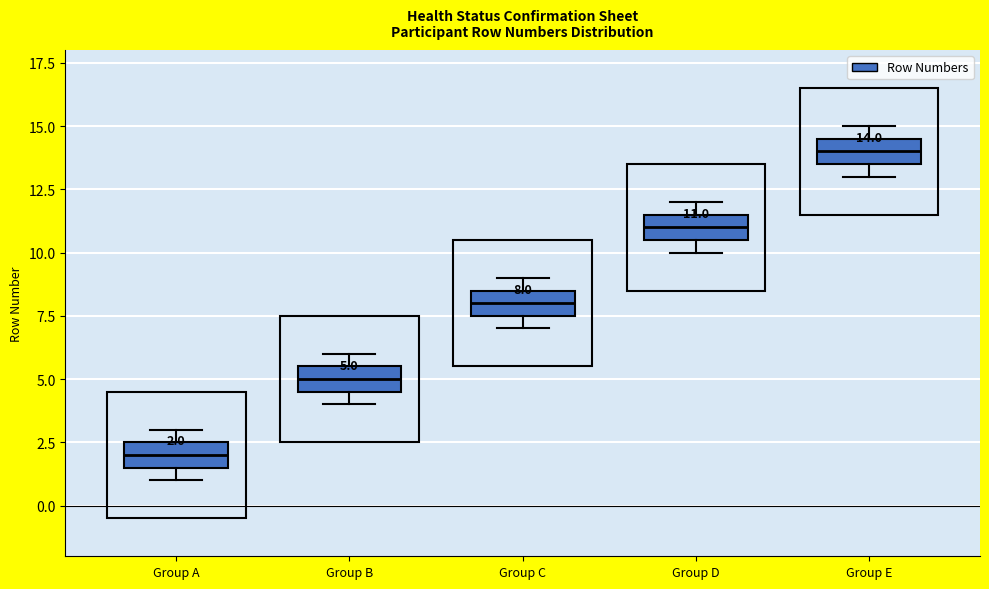

Which box's median line is the highest?

Group E